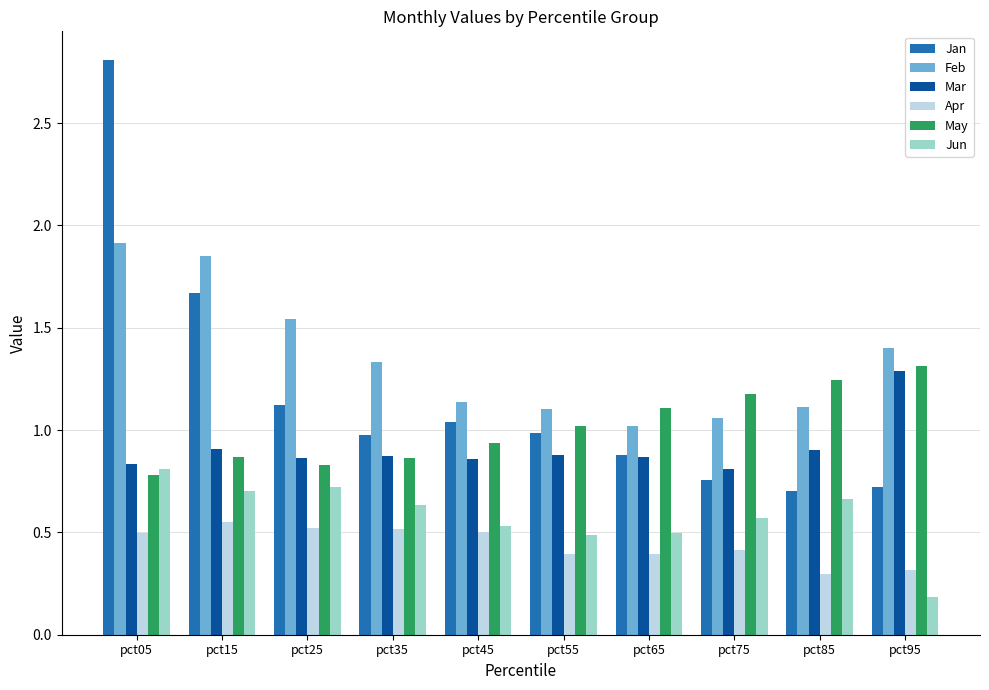

Where is May nearest to the value 1?

pct55